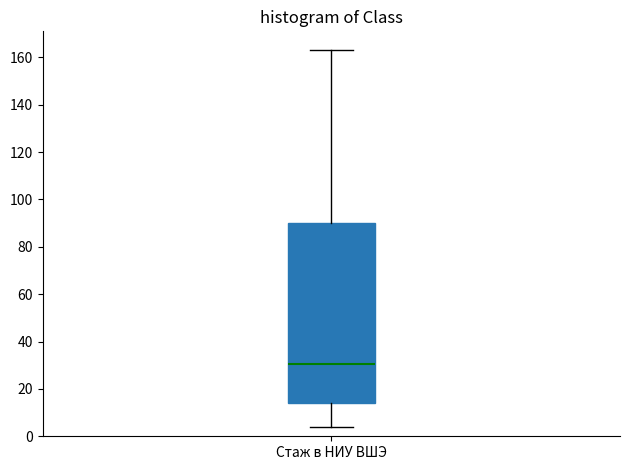

Read this box plot against the y-axis: the position of the median line, the range covered by the box, and the ends of both whiskers. The values are not printed on the chart, so give them approximately, as read against the axis.

median 30, box 14 to 90, whiskers 4 to 164